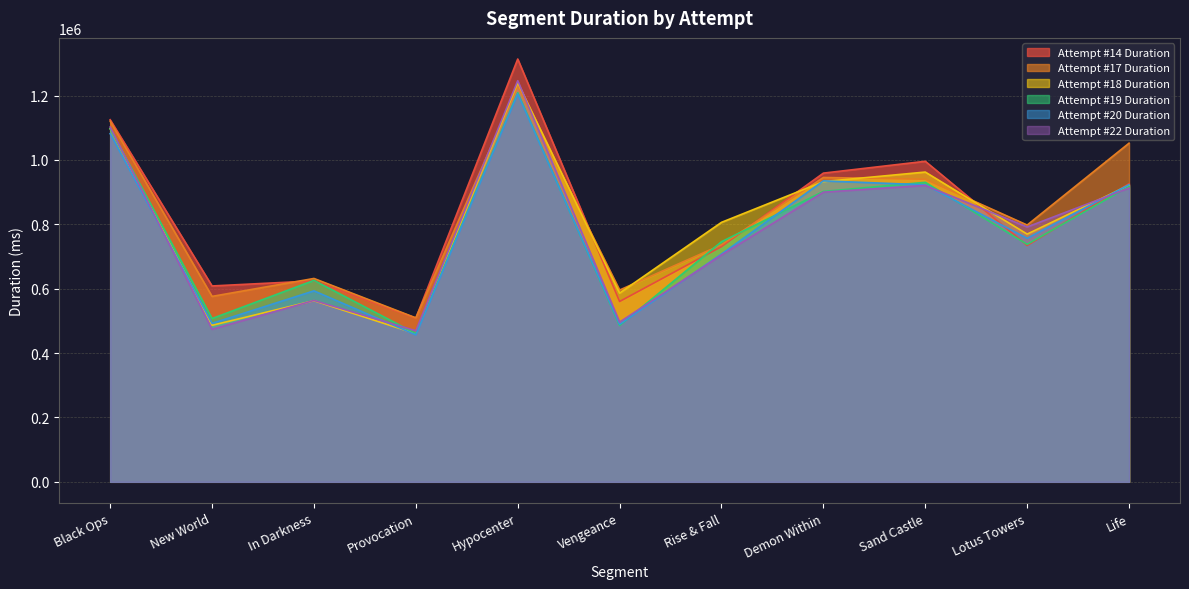

At which label is Attempt #14 Duration closest to 911061?

Life